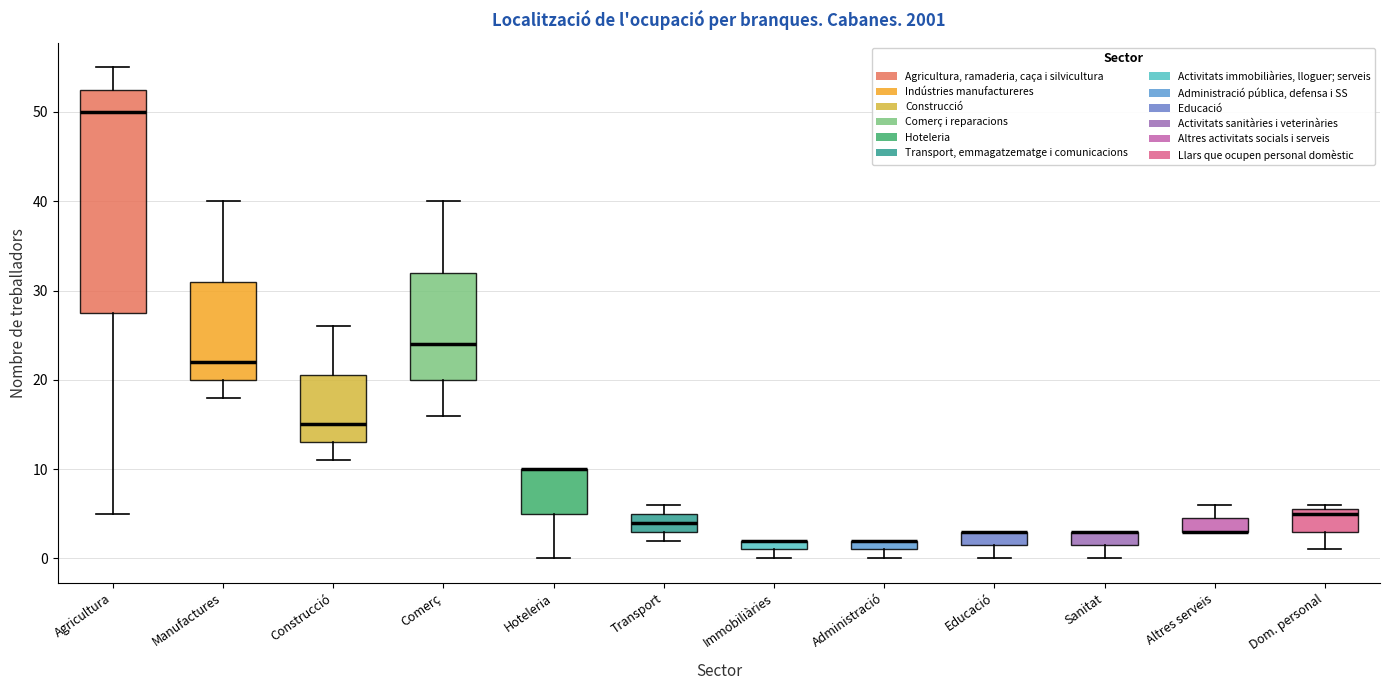

Where is the upper edge of the box for Immobiliàries on the y-axis? The values are not printed on the chart, so give them approximately, as read against the axis.

2